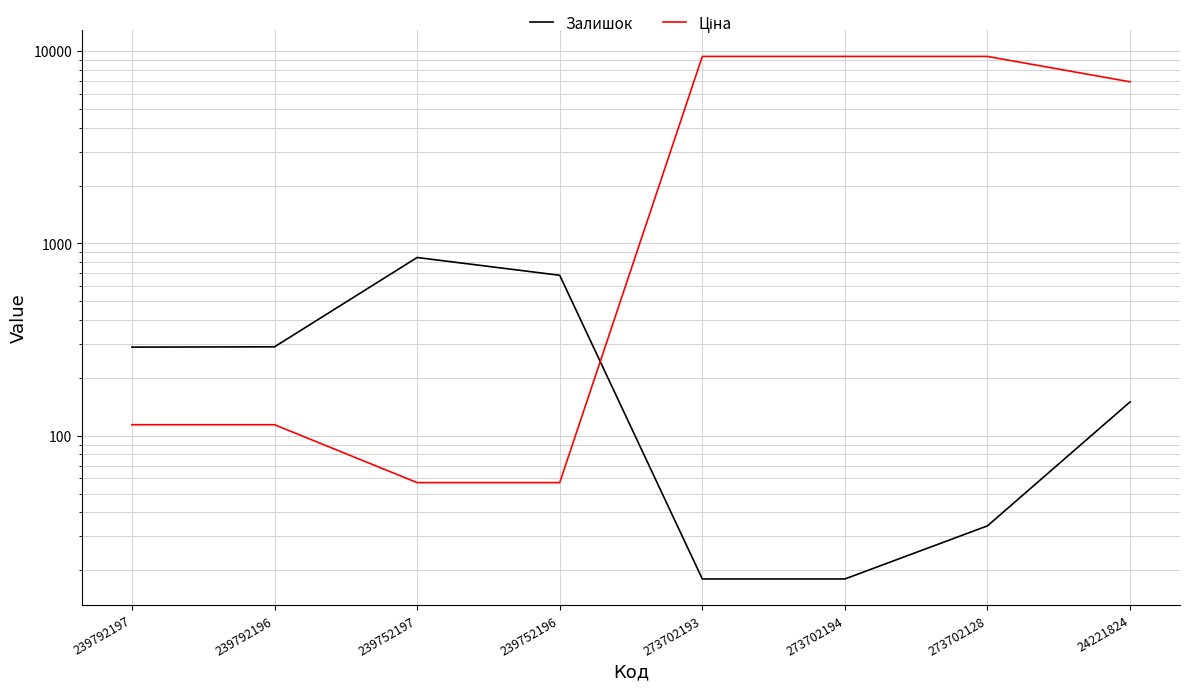

What is the label of the 6th point from the left?

273702194